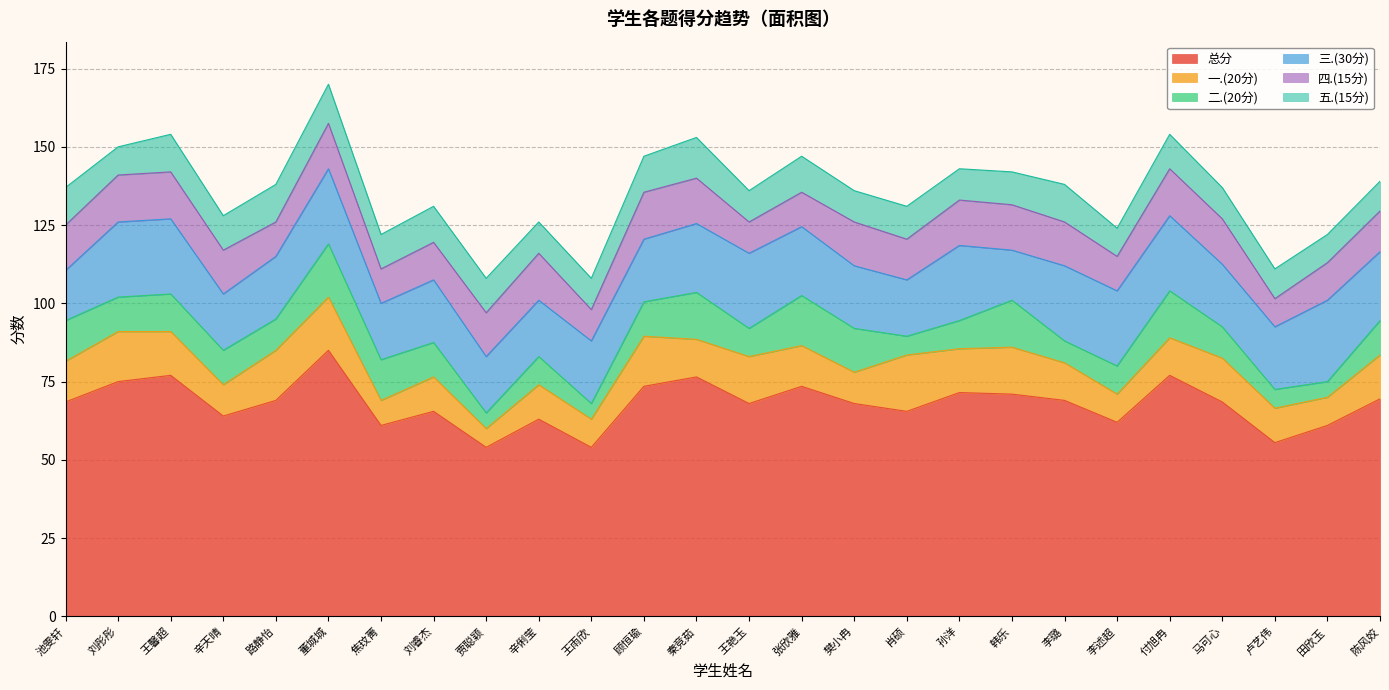

What are all the series names shown in the legend?

总分, 一.(20分), 二.(20分), 三.(30分), 四.(15分), 五.(15分)